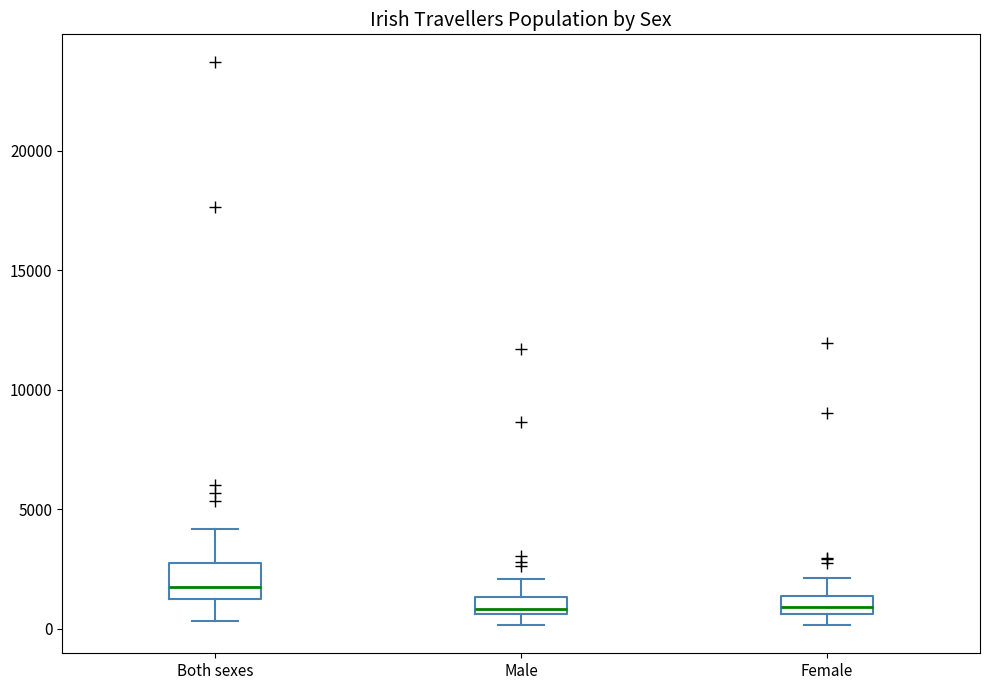

Where is the upper edge of the box for Male on the y-axis? The values are not printed on the chart, so give them approximately, as read against the axis.

1500